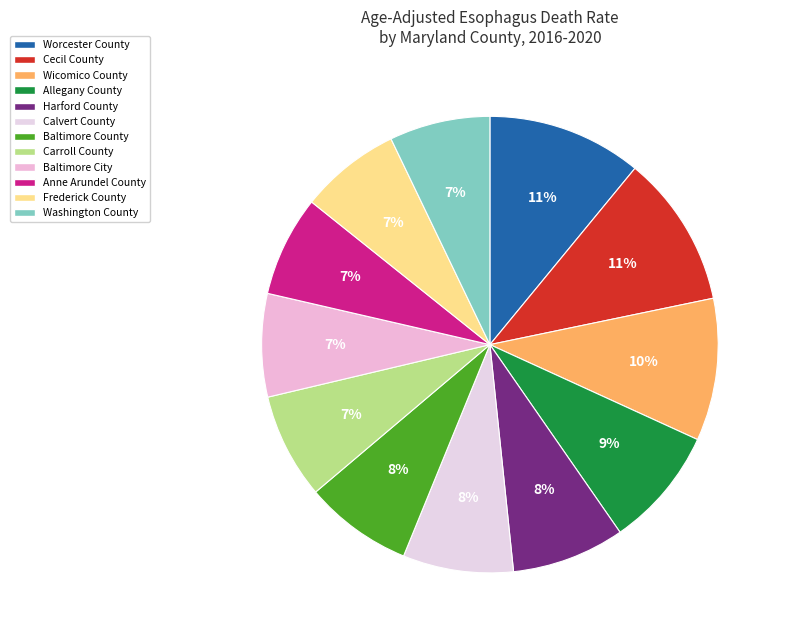

Does any single category account for the majority?

No